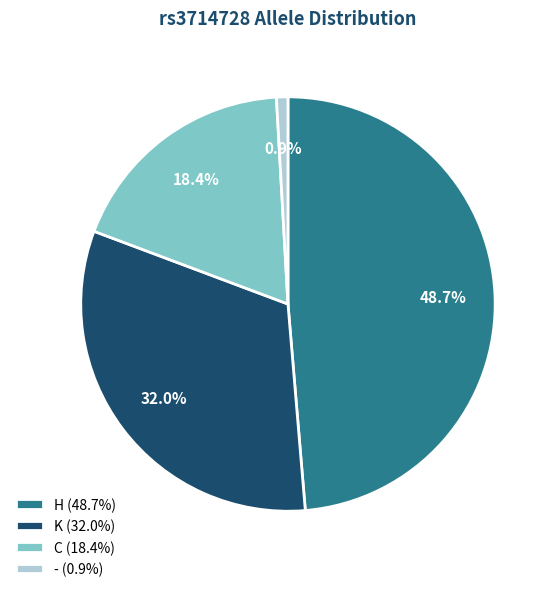

What percentage do C and H together represent?

67.1%